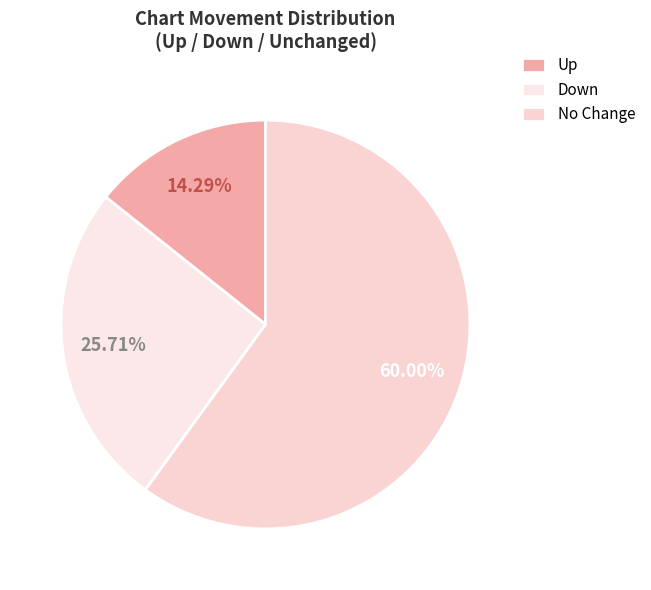

What is the smallest slice in the pie chart?

Up